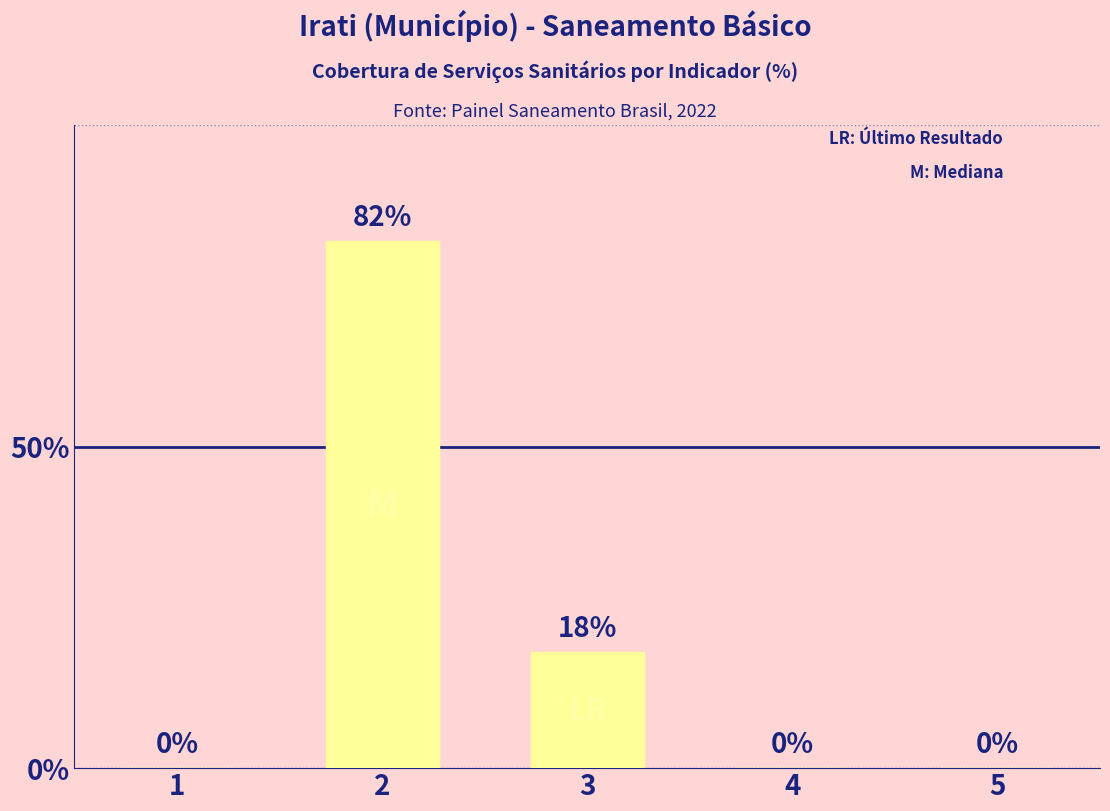

Reading left to right, transcribe all the data shown in this chart.

0	82	18	0	0